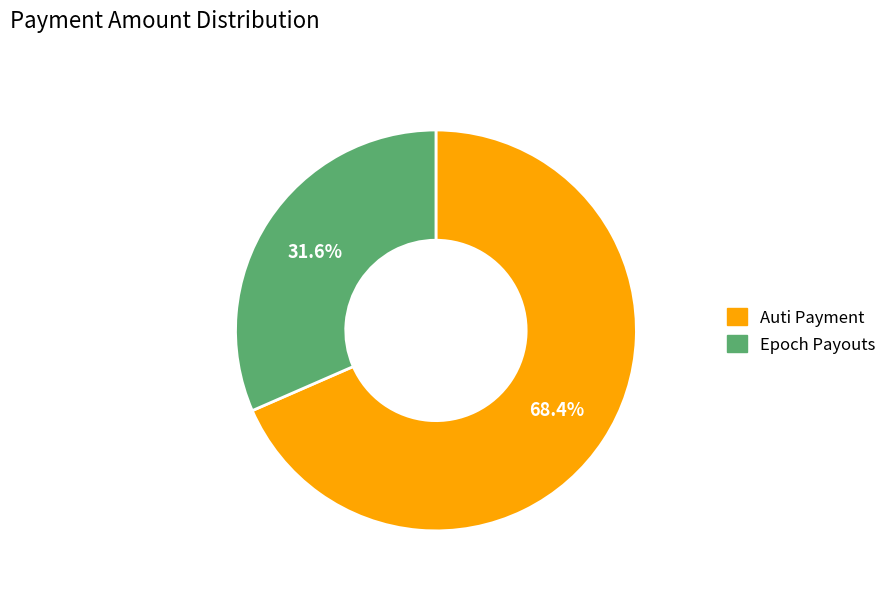

Is there a majority slice in this chart?

Yes